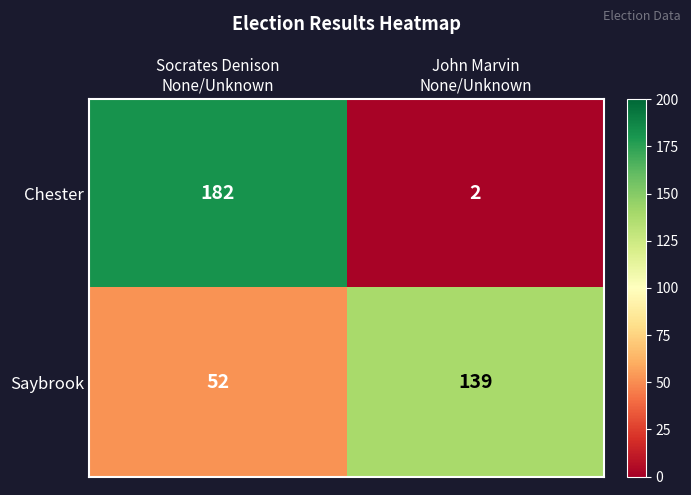

What is the greatest value displayed?

182